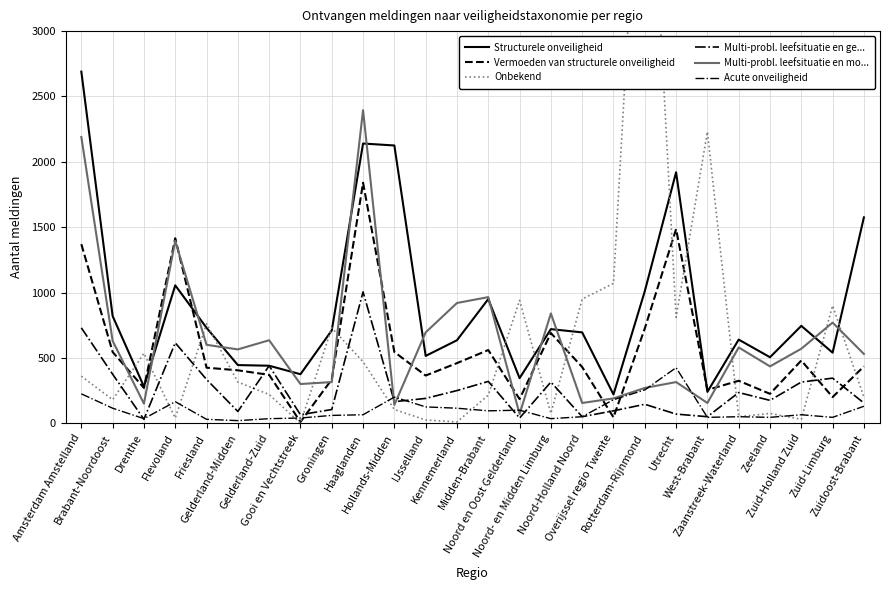

Reading left to right, transcribe all the data shown in this chart.

Structurele onveiligheid: Amsterdam Amstelland=2690	Brabant-Noordoost=820	Drenthe=280	Flevoland=1055	Friesland=730	Gelderland-Midden=445	Gelderland-Zuid=440	Gooi en Vechtstreek=375	Groningen=710	Haaglanden=2140	Hollands-Midden=2125	IJsselland=515	Kennemerland=635	Midden-Brabant=950	Noord en Oost Gelderland=345	Noord- en Midden Limburg=720	Noord-Holland Noord=695	Overijssel regio Twente=220	Rotterdam-Rijnmond=1010	Utrecht=1920	West-Brabant=240	Zaanstreek-Waterland=640	Zeeland=505	Zuid-Holland Zuid=745	Zuid-Limburg=540	Zuidoost-Brabant=1575
Vermoeden van structurele onveiligheid: Amsterdam Amstelland=1370	Brabant-Noordoost=545	Drenthe=270	Flevoland=1415	Friesland=425	Gelderland-Midden=405	Gelderland-Zuid=370	Gooi en Vechtstreek=10	Groningen=335	Haaglanden=1840	Hollands-Midden=545	IJsselland=365	Kennemerland=460	Midden-Brabant=560	Noord en Oost Gelderland=185	Noord- en Midden Limburg=690	Noord-Holland Noord=430	Overijssel regio Twente=45	Rotterdam-Rijnmond=725	Utrecht=1485	West-Brabant=255	Zaanstreek-Waterland=325	Zeeland=225	Zuid-Holland Zuid=480	Zuid-Limburg=200	Zuidoost-Brabant=435
Onbekend: Amsterdam Amstelland=360	Brabant-Noordoost=180	Drenthe=535	Flevoland=40	Friesland=760	Gelderland-Midden=315	Gelderland-Zuid=220	Gooi en Vechtstreek=0	Groningen=730	Haaglanden=470	Hollands-Midden=105	IJsselland=25	Kennemerland=10	Midden-Brabant=215	Noord en Oost Gelderland=940	Noord- en Midden Limburg=75	Noord-Holland Noord=950	Overijssel regio Twente=1070	Rotterdam-Rijnmond=5305	Utrecht=810	West-Brabant=2230	Zaanstreek-Waterland=50	Zeeland=75	Zuid-Holland Zuid=30	Zuid-Limburg=900	Zuidoost-Brabant=200
Multi-probl. leefsituatie en ge...: Amsterdam Amstelland=730	Brabant-Noordoost=375	Drenthe=30	Flevoland=615	Friesland=335	Gelderland-Midden=90	Gelderland-Zuid=440	Gooi en Vechtstreek=65	Groningen=105	Haaglanden=1005	Hollands-Midden=165	IJsselland=190	Kennemerland=250	Midden-Brabant=320	Noord en Oost Gelderland=40	Noord- en Midden Limburg=315	Noord-Holland Noord=50	Overijssel regio Twente=95	Rotterdam-Rijnmond=145	Utrecht=70	West-Brabant=50	Zaanstreek-Waterland=235	Zeeland=175	Zuid-Holland Zuid=315	Zuid-Limburg=345	Zuidoost-Brabant=155
Multi-probl. leefsituatie en mo...: Amsterdam Amstelland=2190	Brabant-Noordoost=630	Drenthe=150	Flevoland=1395	Friesland=600	Gelderland-Midden=565	Gelderland-Zuid=635	Gooi en Vechtstreek=300	Groningen=315	Haaglanden=2395	Hollands-Midden=140	IJsselland=695	Kennemerland=920	Midden-Brabant=965	Noord en Oost Gelderland=70	Noord- en Midden Limburg=840	Noord-Holland Noord=155	Overijssel regio Twente=190	Rotterdam-Rijnmond=270	Utrecht=315	West-Brabant=155	Zaanstreek-Waterland=580	Zeeland=435	Zuid-Holland Zuid=570	Zuid-Limburg=770	Zuidoost-Brabant=530
Acute onveiligheid: Amsterdam Amstelland=225	Brabant-Noordoost=115	Drenthe=35	Flevoland=165	Friesland=30	Gelderland-Midden=20	Gelderland-Zuid=35	Gooi en Vechtstreek=40	Groningen=60	Haaglanden=65	Hollands-Midden=200	IJsselland=125	Kennemerland=115	Midden-Brabant=95	Noord en Oost Gelderland=100	Noord- en Midden Limburg=35	Noord-Holland Noord=50	Overijssel regio Twente=180	Rotterdam-Rijnmond=255	Utrecht=425	West-Brabant=45	Zaanstreek-Waterland=50	Zeeland=45	Zuid-Holland Zuid=65	Zuid-Limburg=45	Zuidoost-Brabant=130